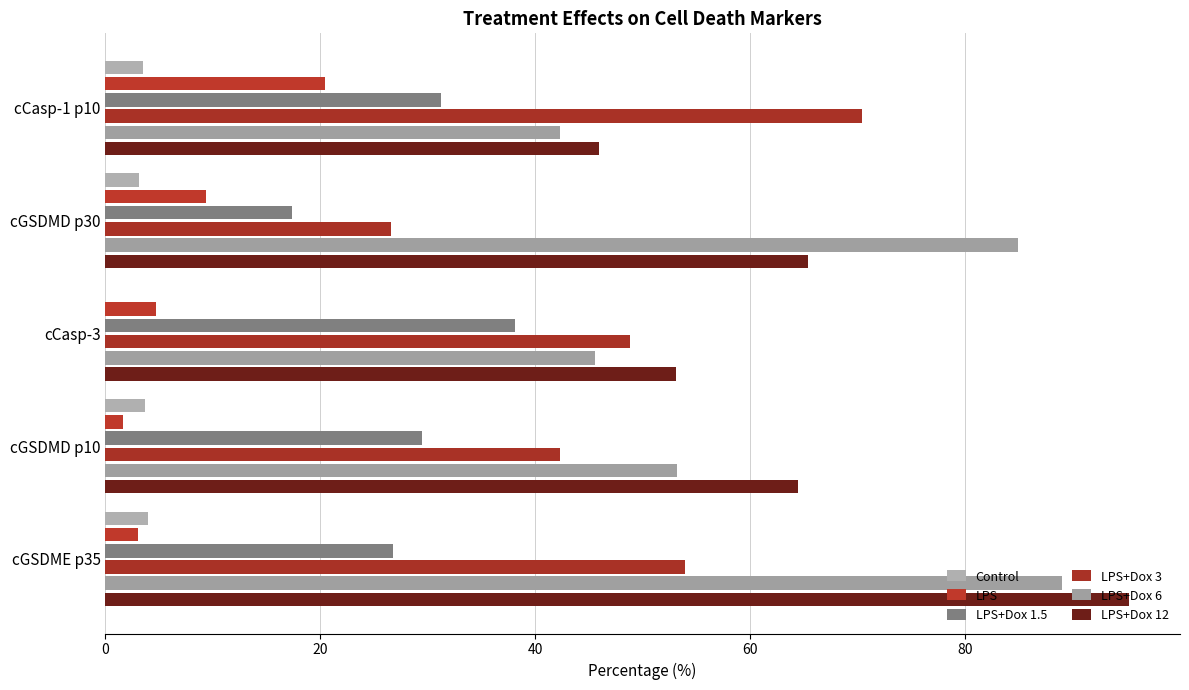

How many categories are shown in the chart?

5